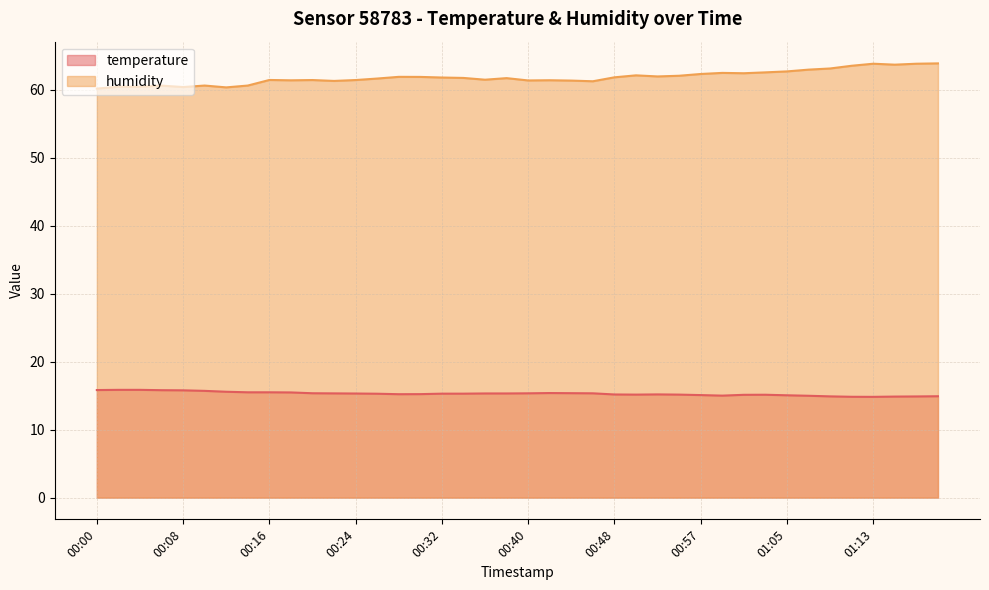

True or false: temperature and humidity cross at least once.

False